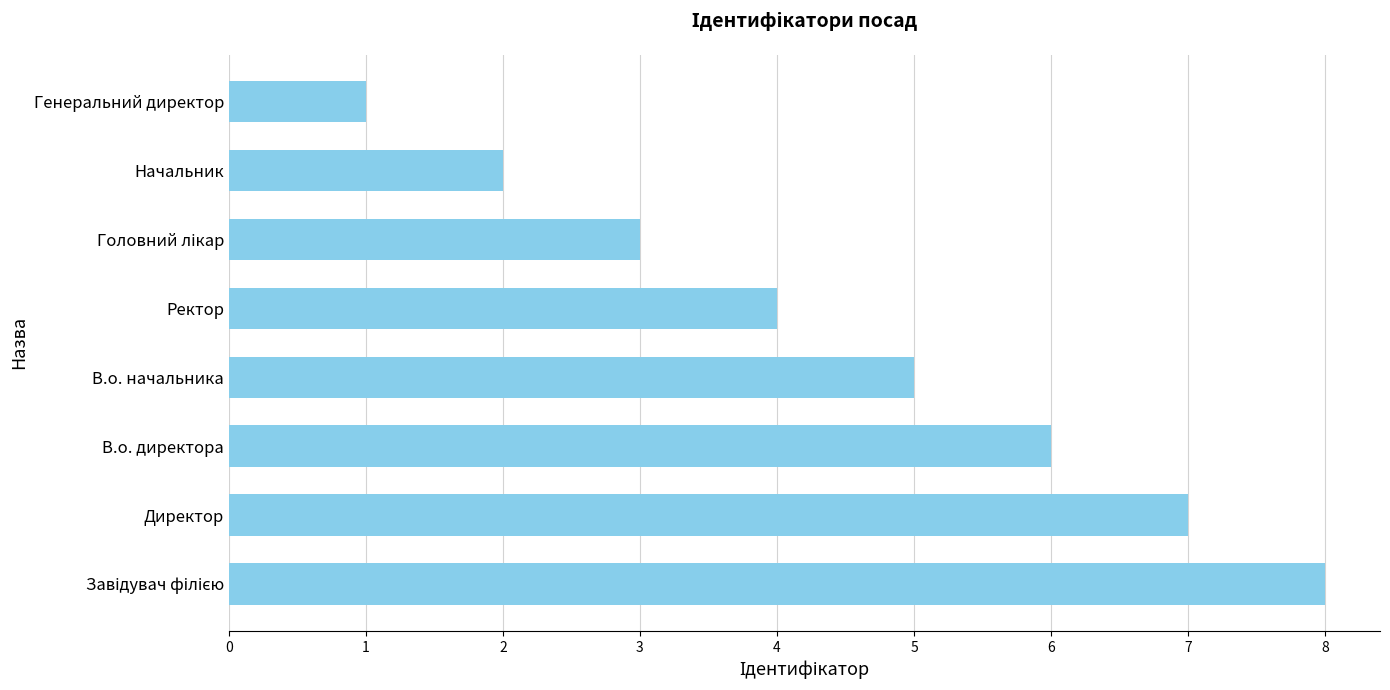

What is the sum of all values?

36